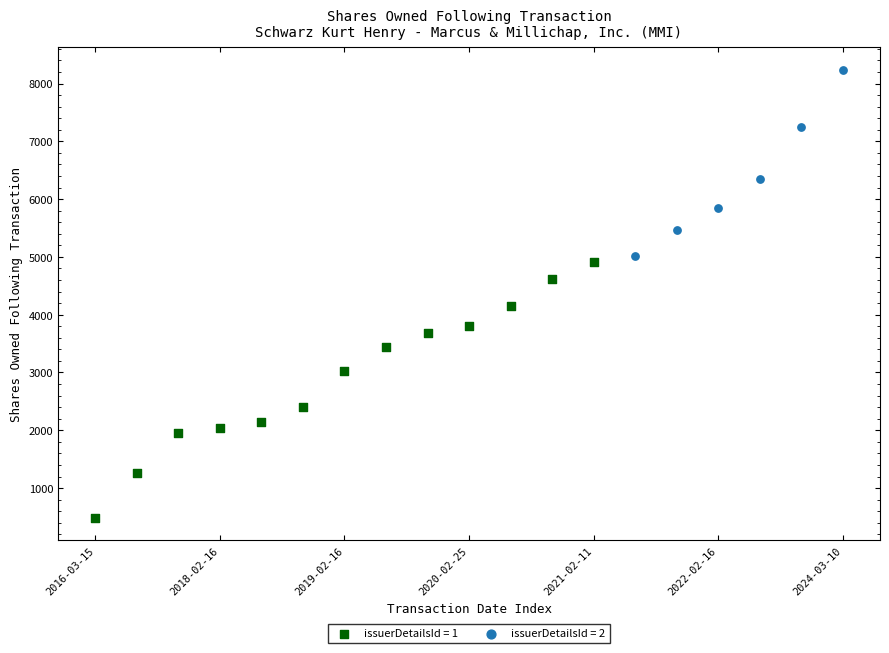

Which series contains the highest Y value?

issuerDetailsId = 2